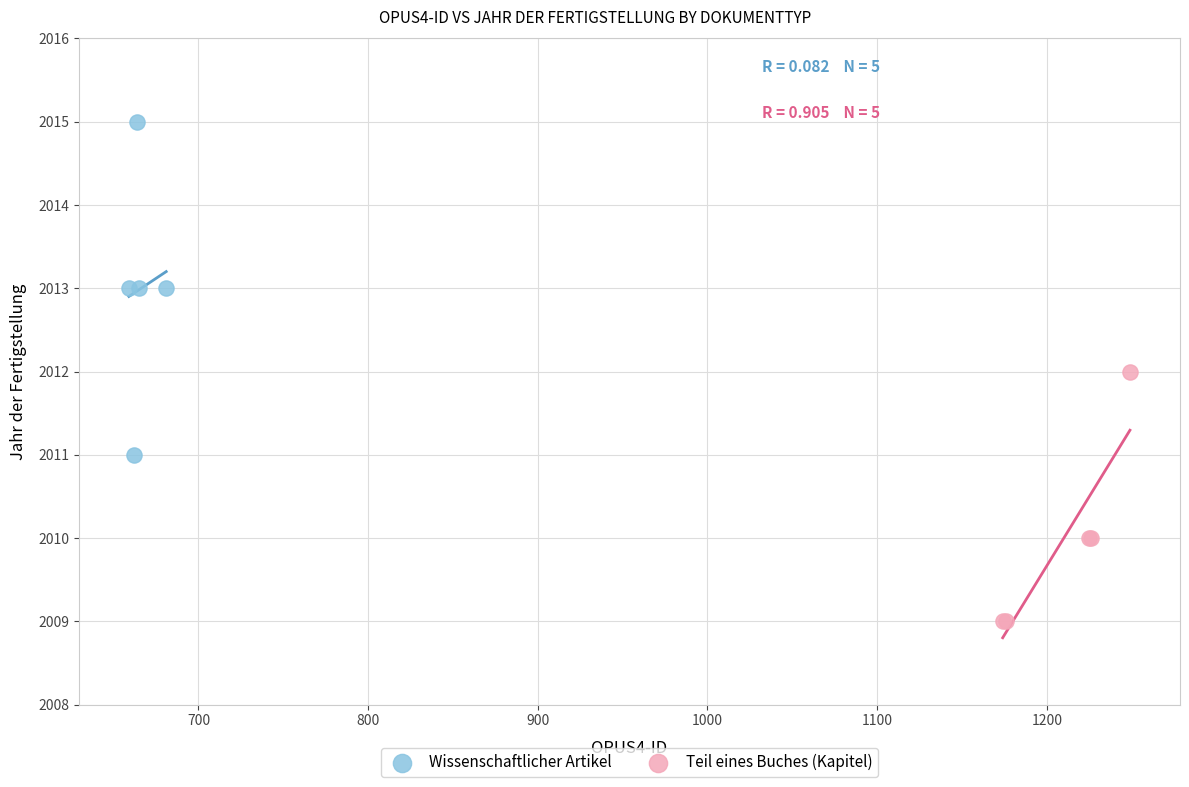

Which series has the widest spread of Y values?

Wissenschaftlicher Artikel